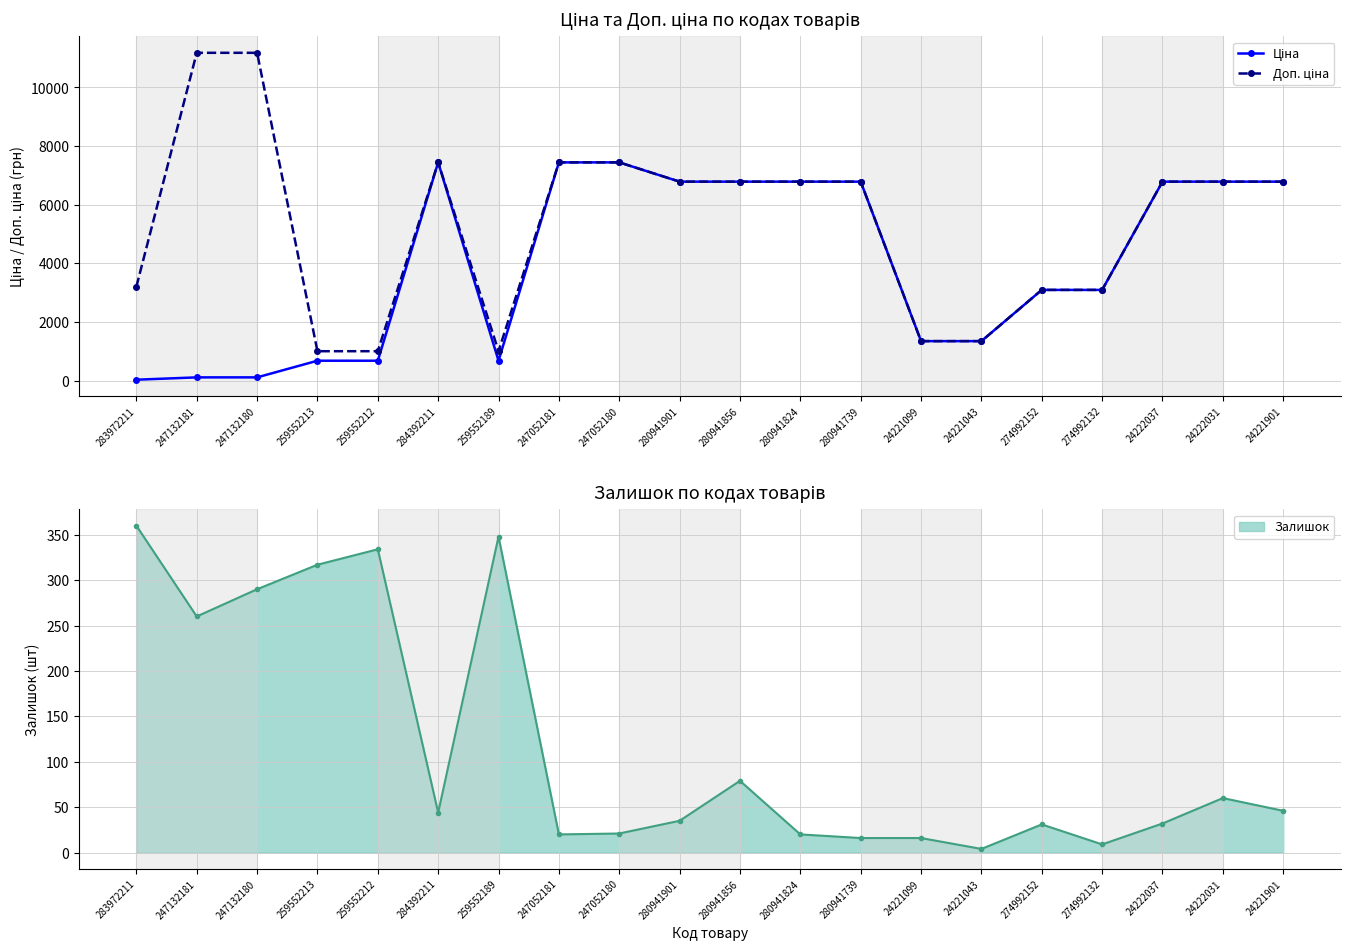

Is the value of Доп. ціна at 24222037 greater than the value of Ціна at 280941856?

No